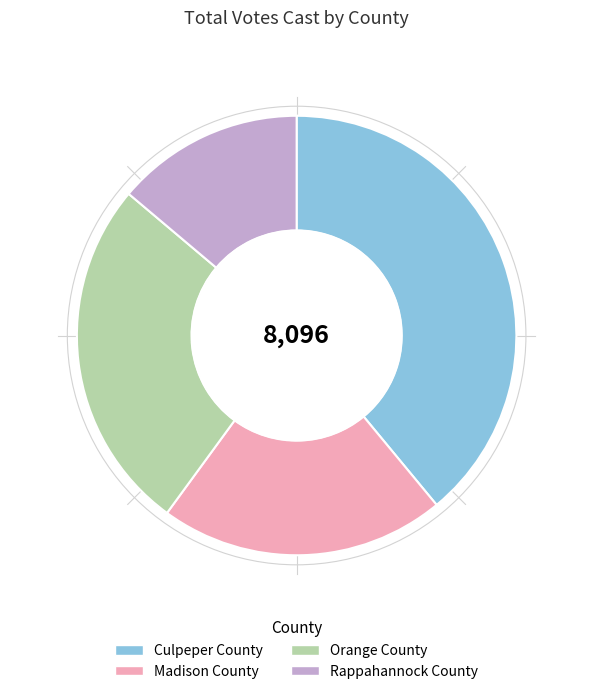

Count the number of slices in the pie.

4